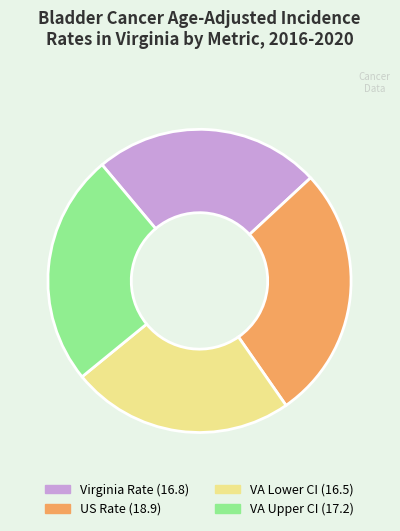

The VA Lower CI (16.5) slice represents 24% of the pie. True or false?

True